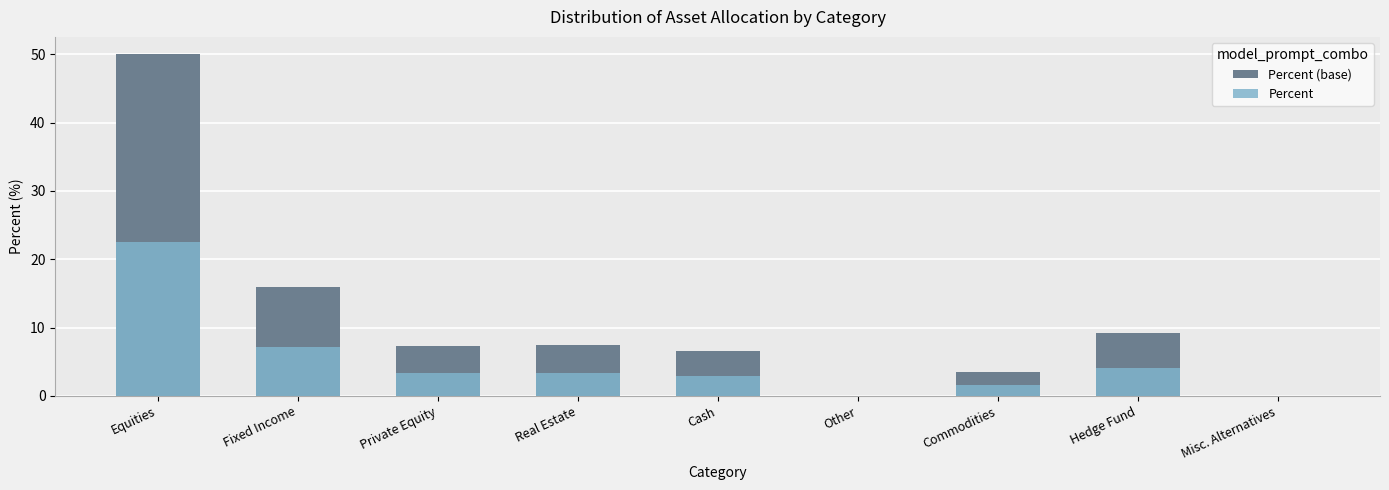

The value of Percent at Cash is 2.9. True or false?

True